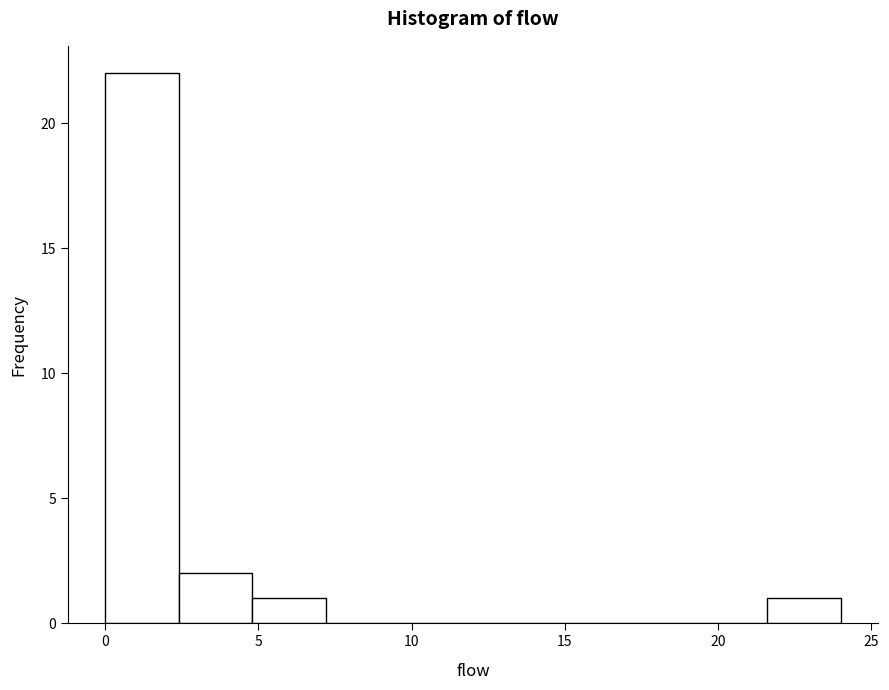

Which range on the x-axis has the tallest bar?

0.0 to 2.4